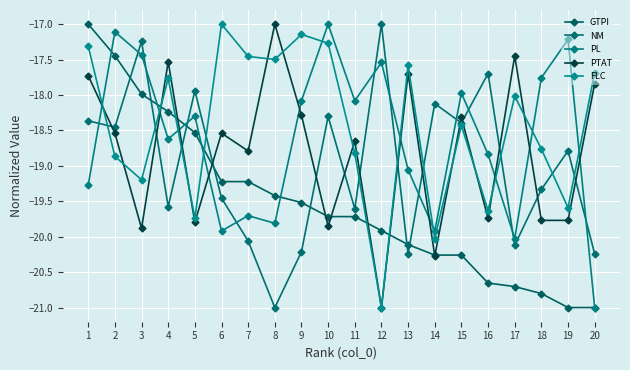

What is the difference between the PL values at 9 and 18?

0.3